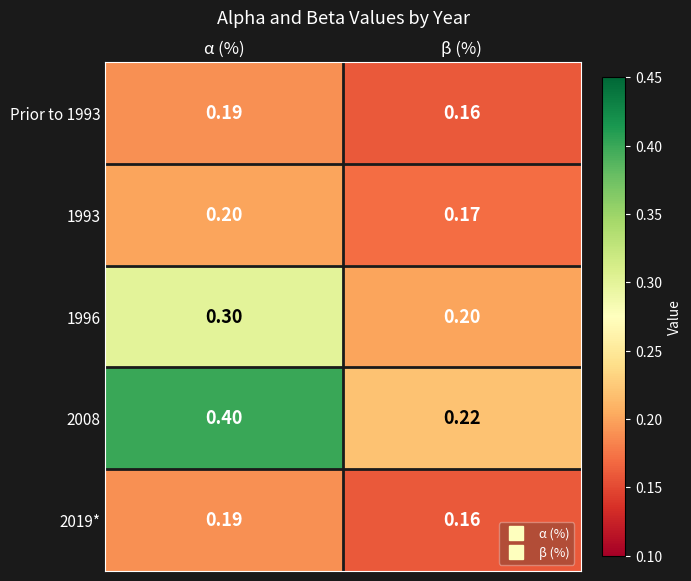

At which category is the sum across all series the highest?

α (%)